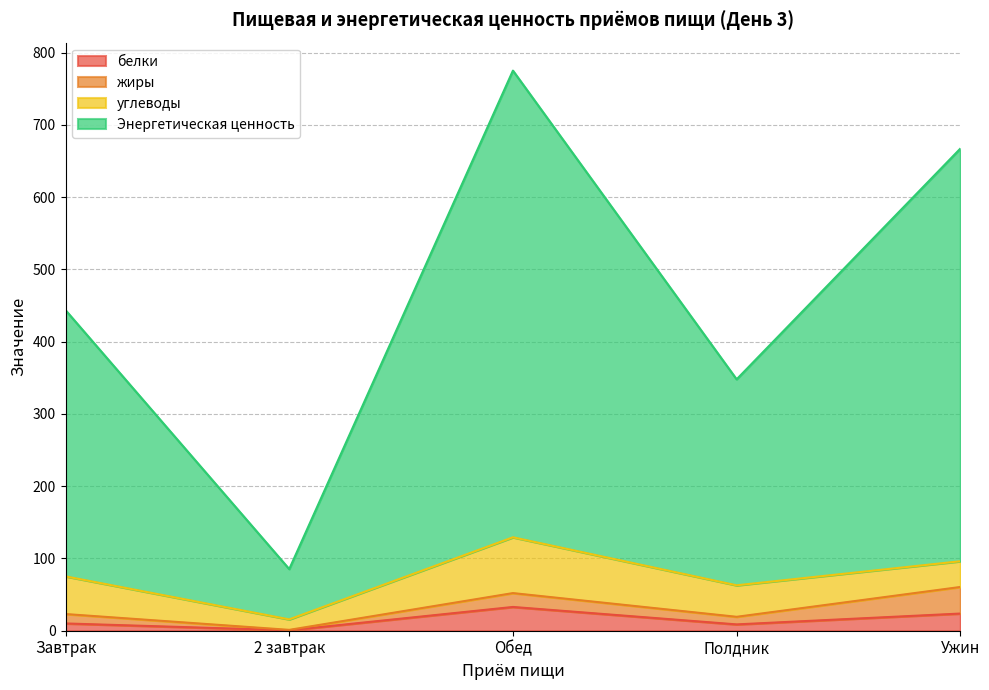

At which category does Энергетическая ценность reach its first local valley?

2 завтрак